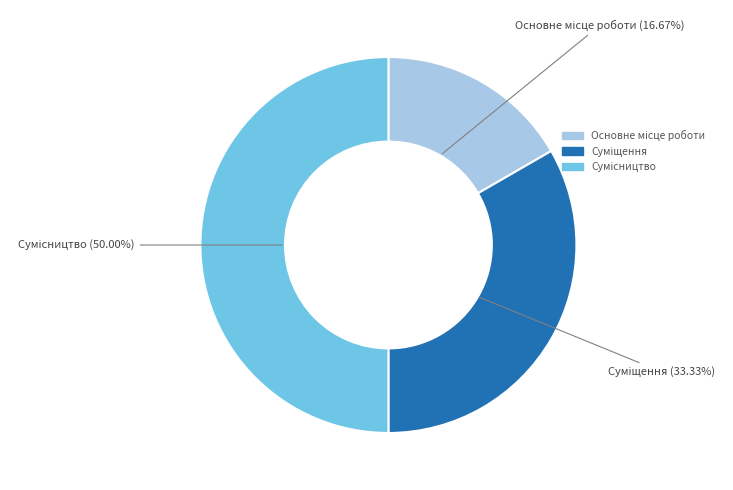

Is it true that Сумісництво is 60% of the pie?

False